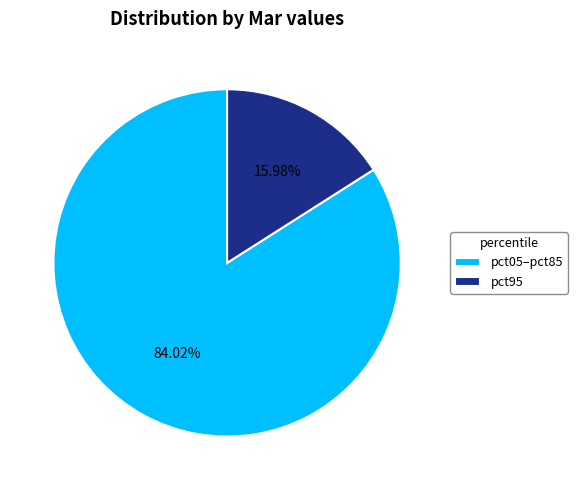

To the nearest percent, what is the average slice percentage?

50%